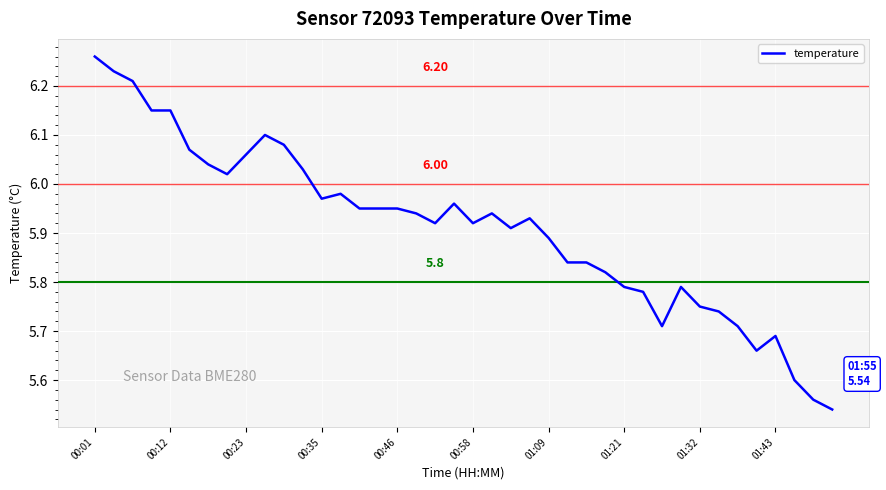

What is the difference between the maximum and minimum values?

0.7